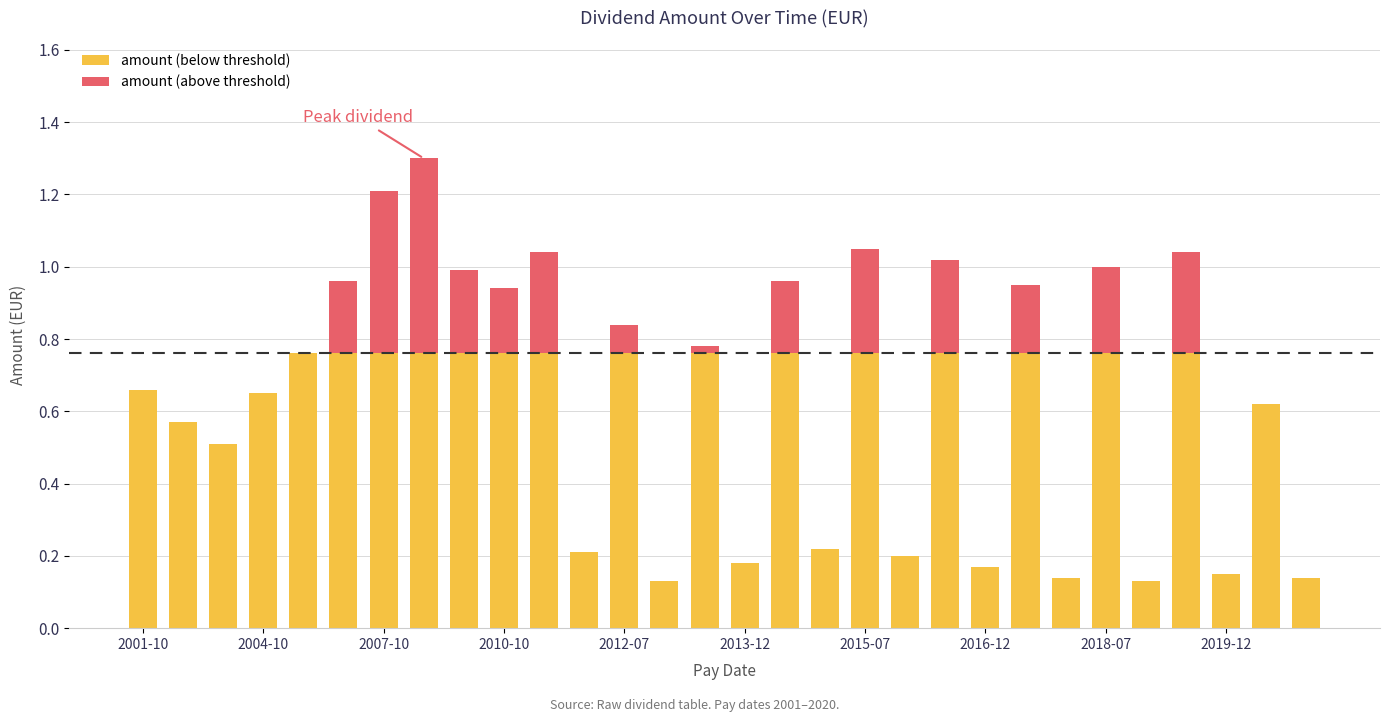

What are all the series names shown in the legend?

amount (below threshold), amount (above threshold)